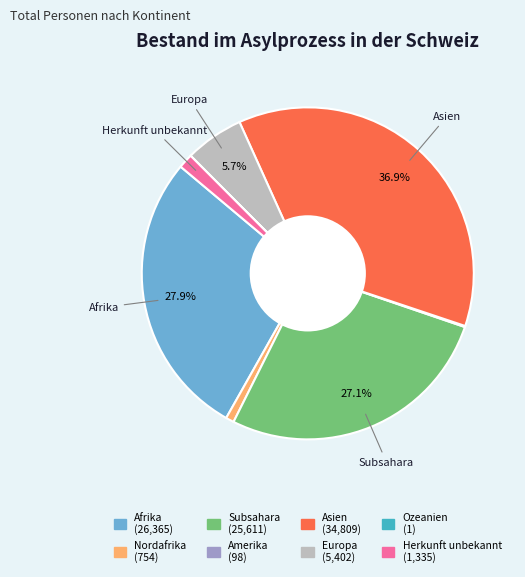

To the nearest percent, what is the difference between the Subsahara and Herkunft unbekannt slice percentages?

26%